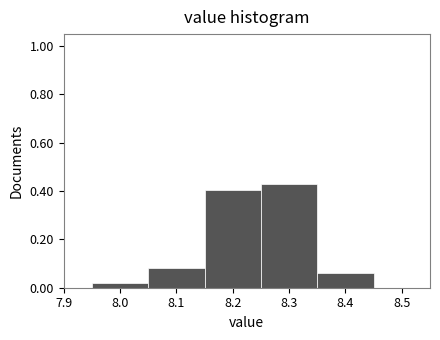

How tall is the bar that spans 8.35 to 8.45 on the x-axis? The values are not printed on the chart, so give them approximately, as read against the axis.

0.06